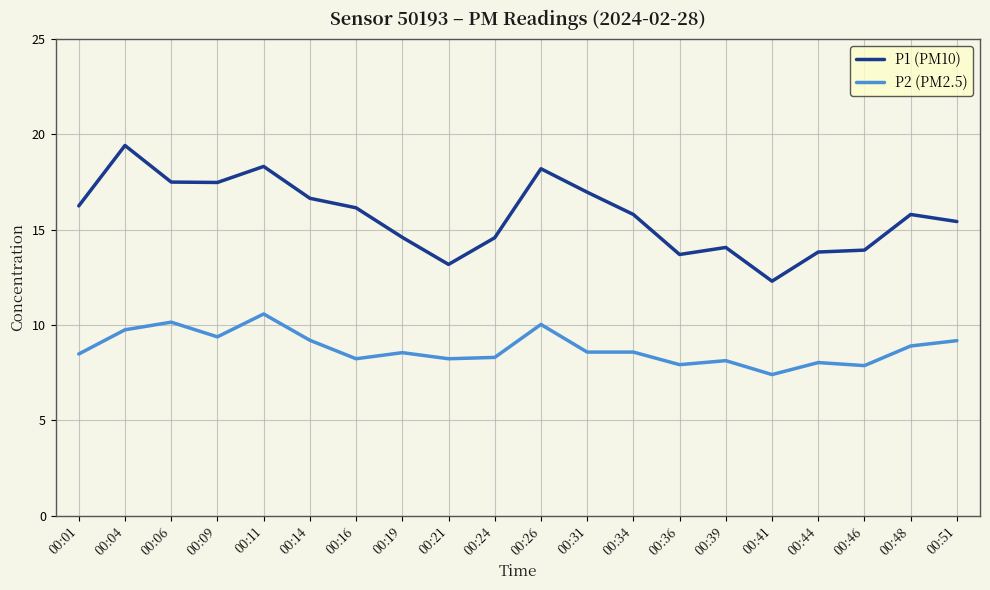

At which label does P1 (PM10) reach its peak?

00:04